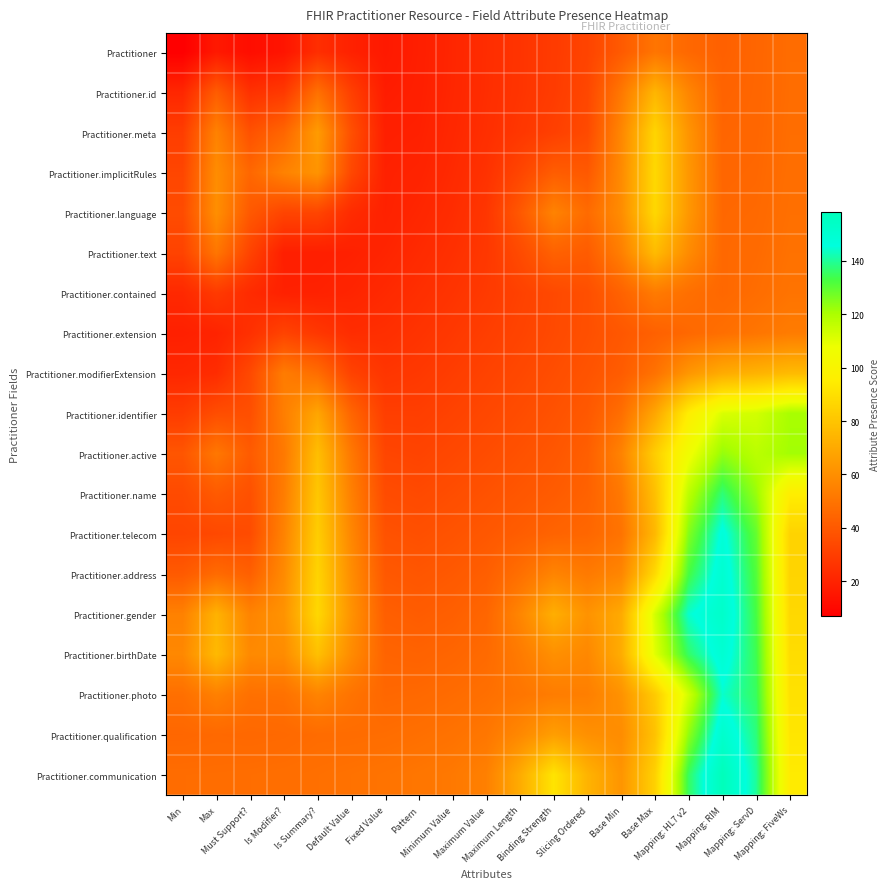

Which series has the largest total across all categories?

Practitioner.gender